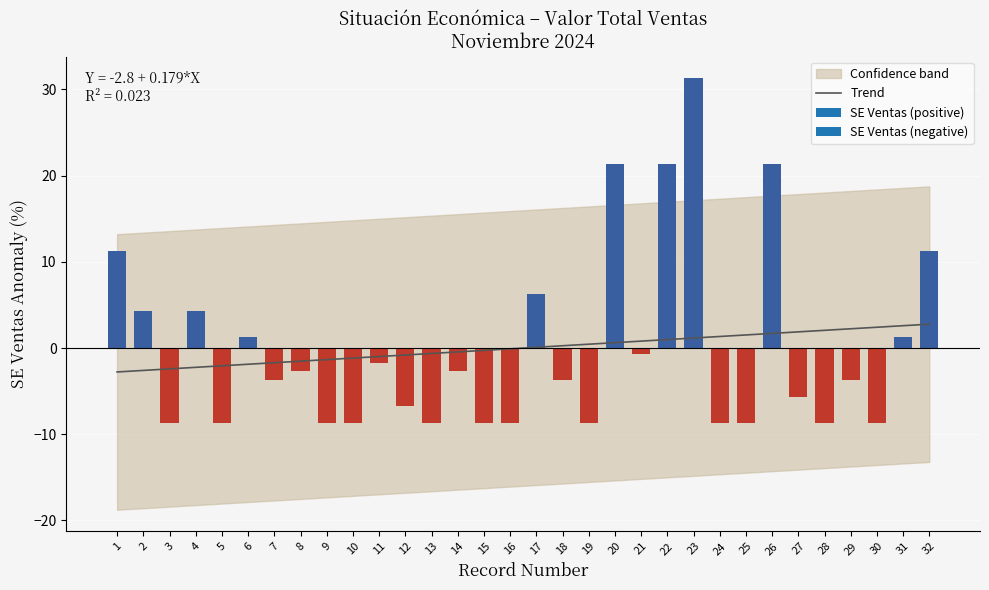

What is the value of the 2nd bar from the left?

-2.6